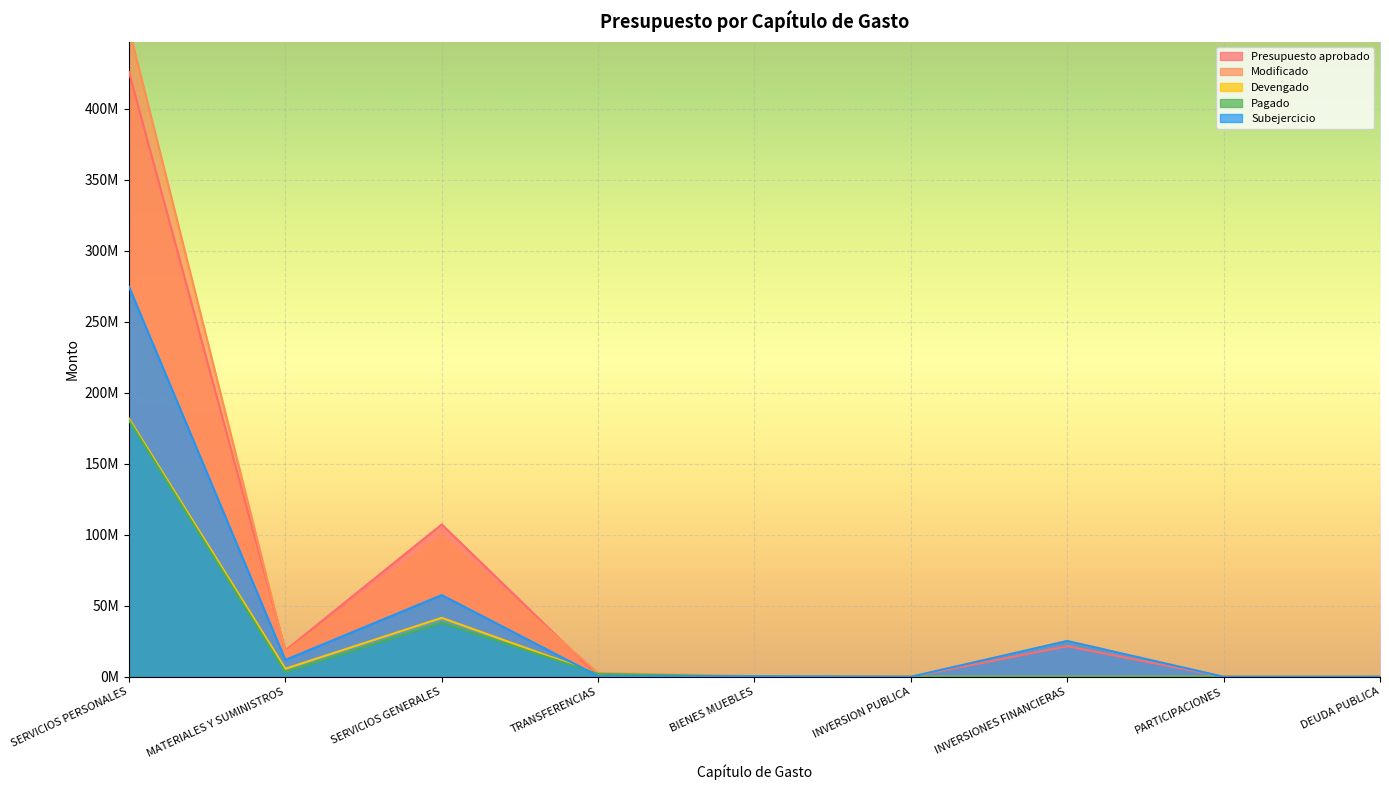

Count the number of data series in this chart.

5